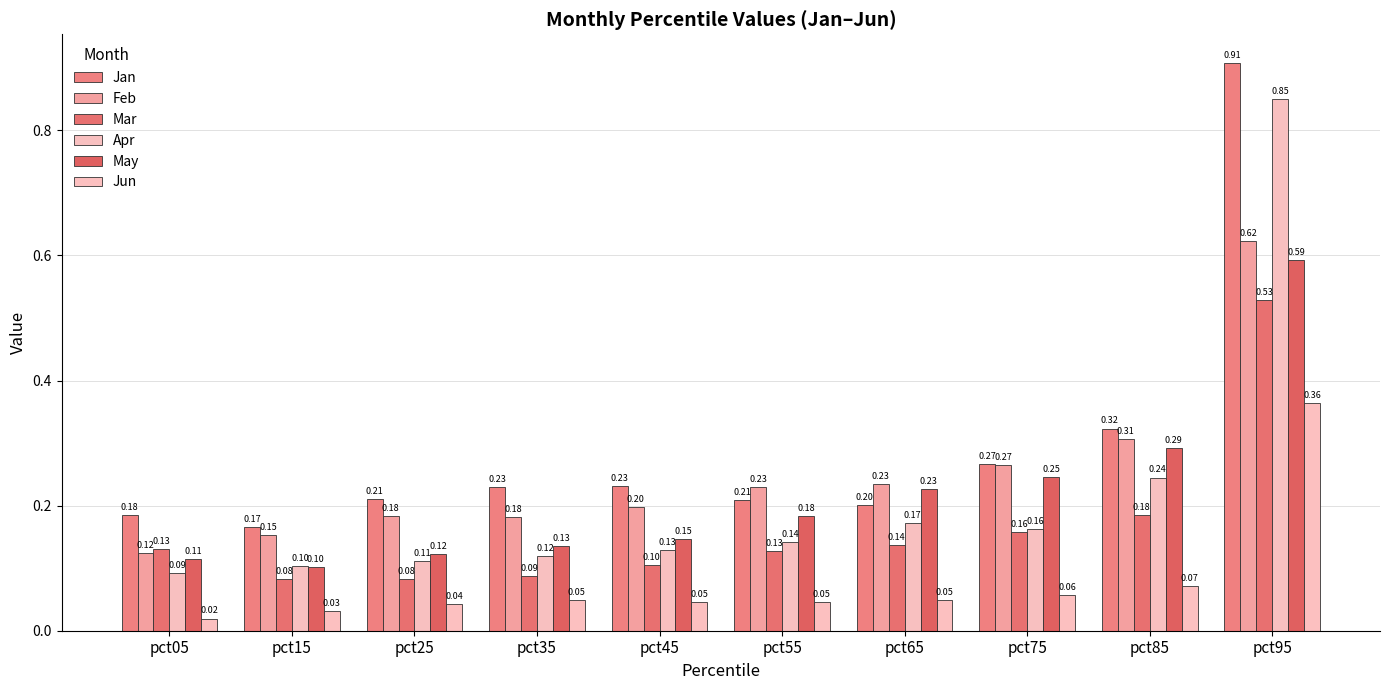

At which category is the sum across all series the highest?

pct95